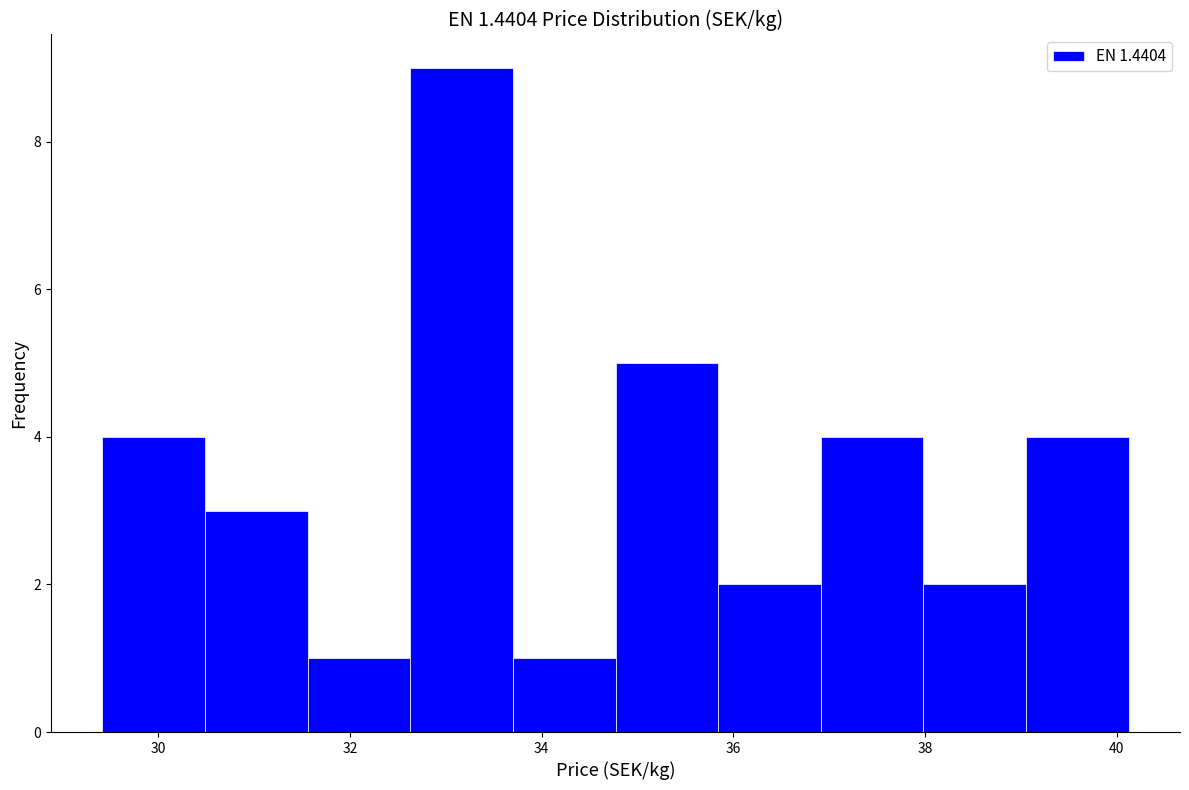

Which range on the x-axis has the tallest bar?

32.6 to 33.8